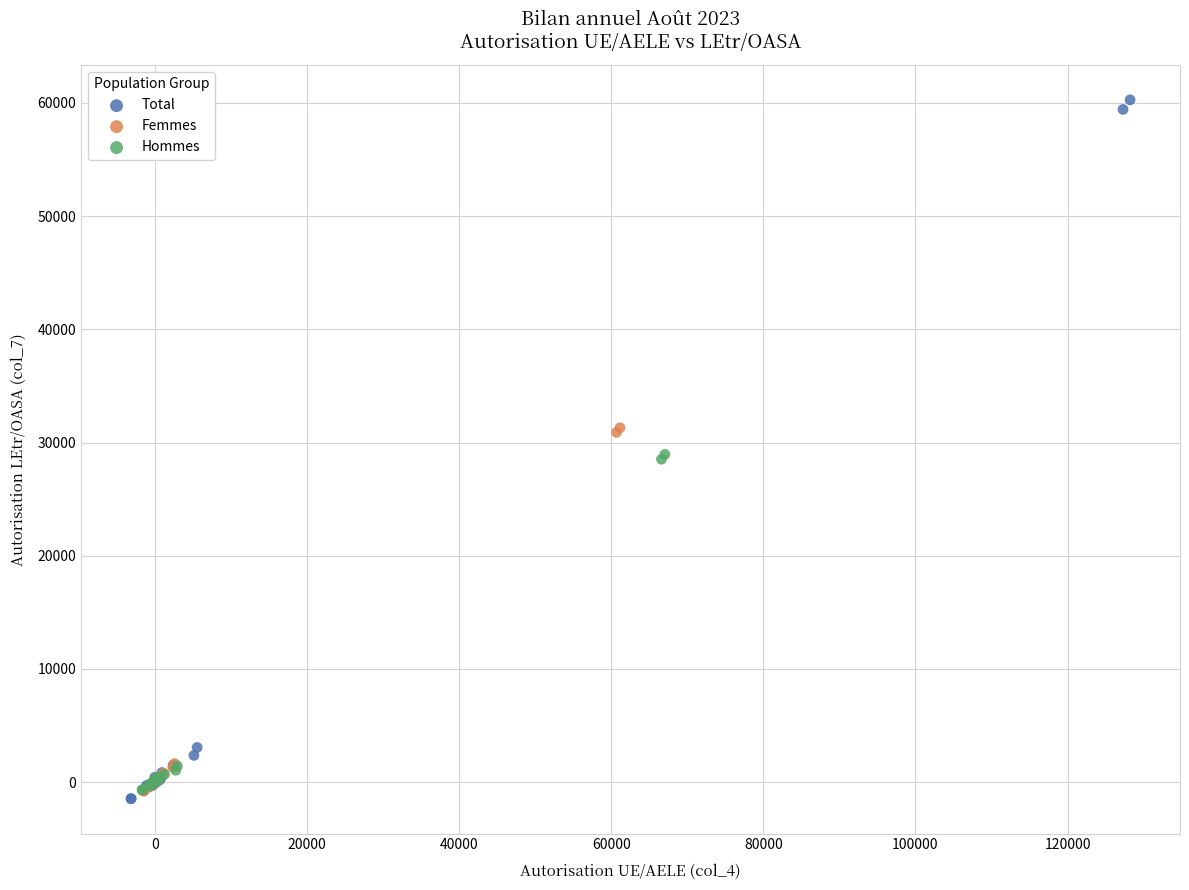

Which series has the widest spread of Y values?

Total